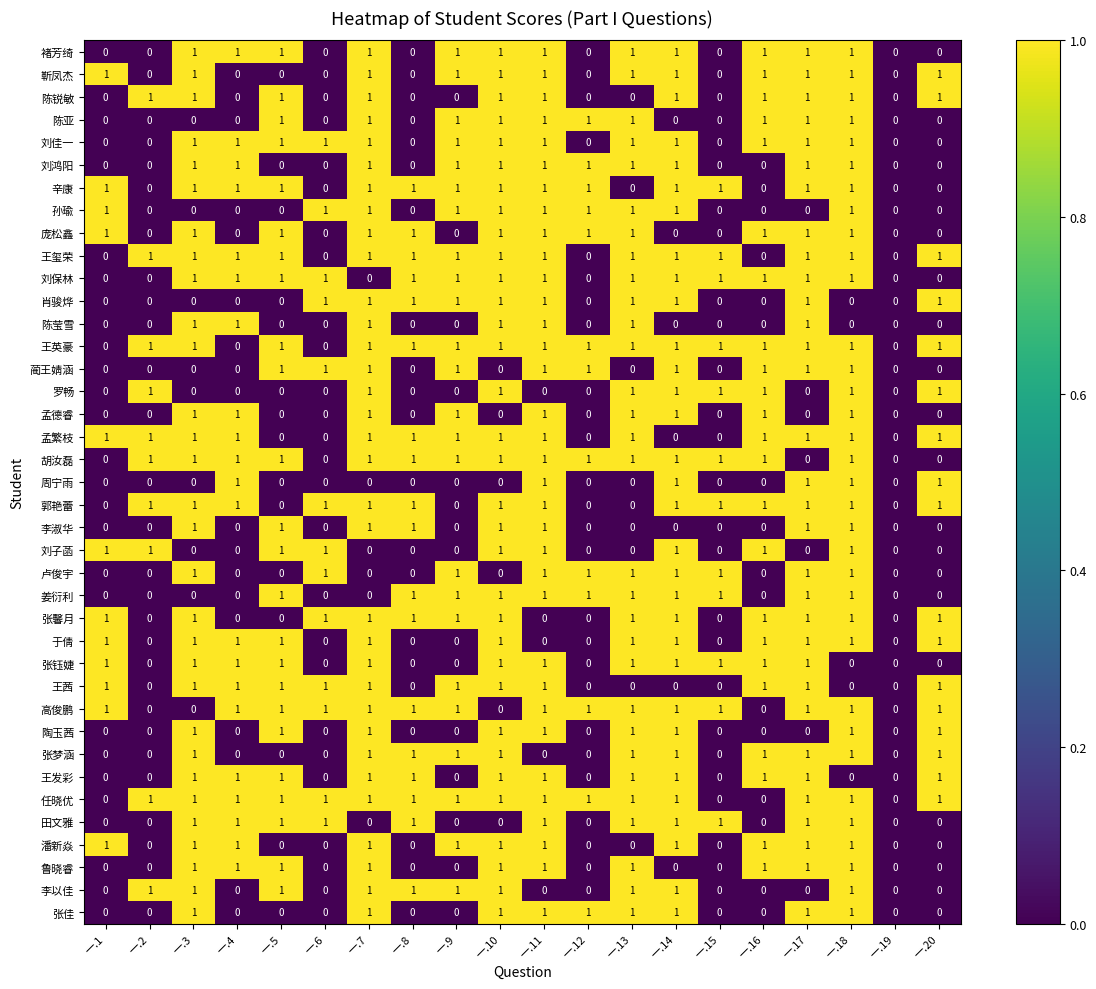

What is the greatest value displayed?

1